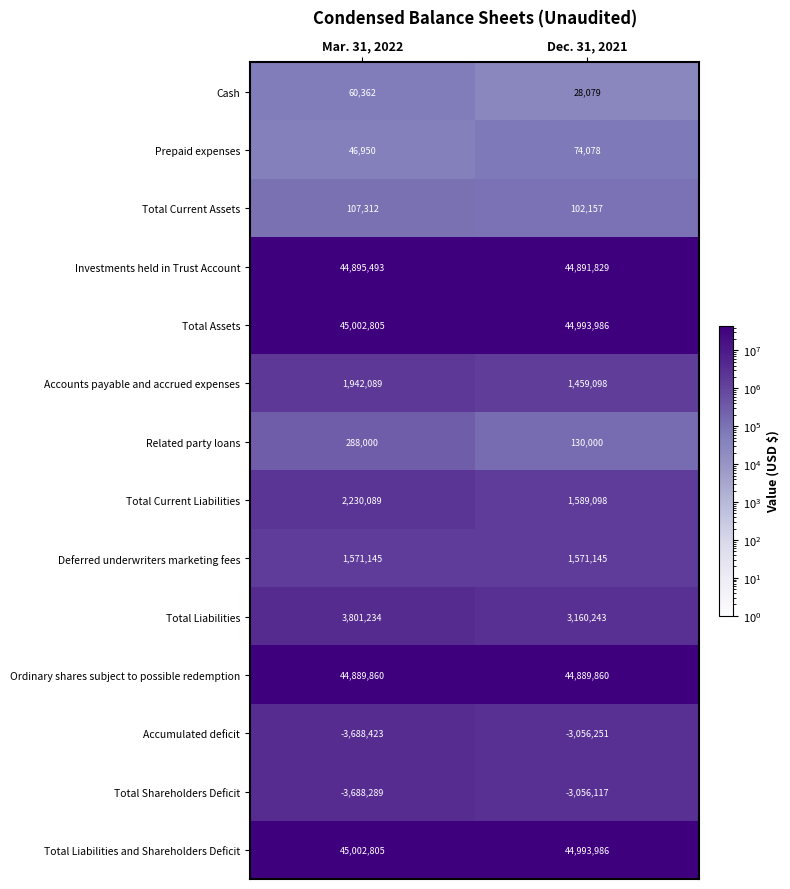

What is the difference between the highest and lowest values at Dec. 31, 2021?

48050237